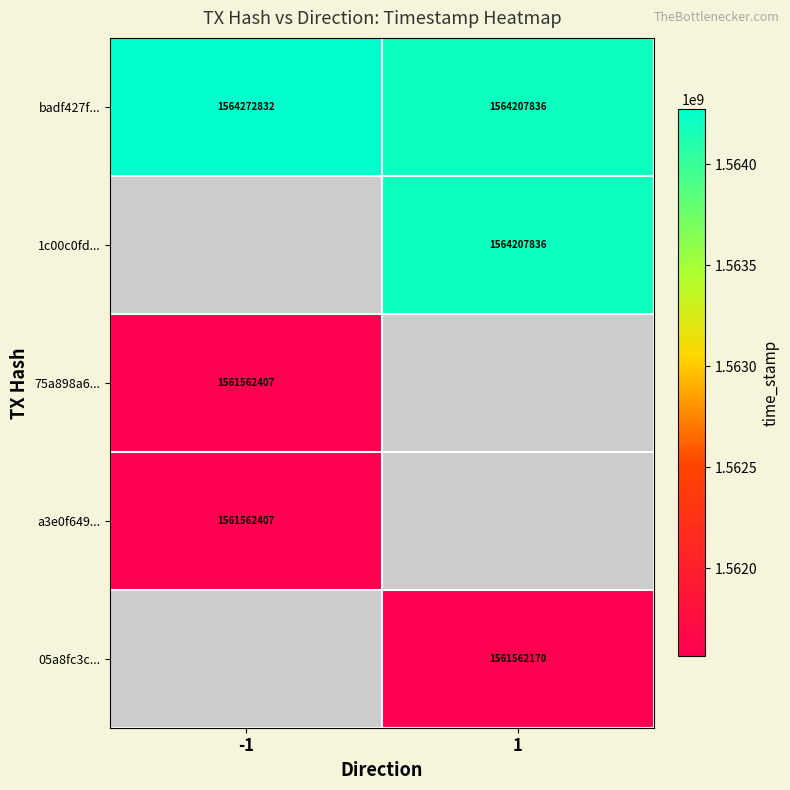

What is the smallest value displayed?

1561562170.0